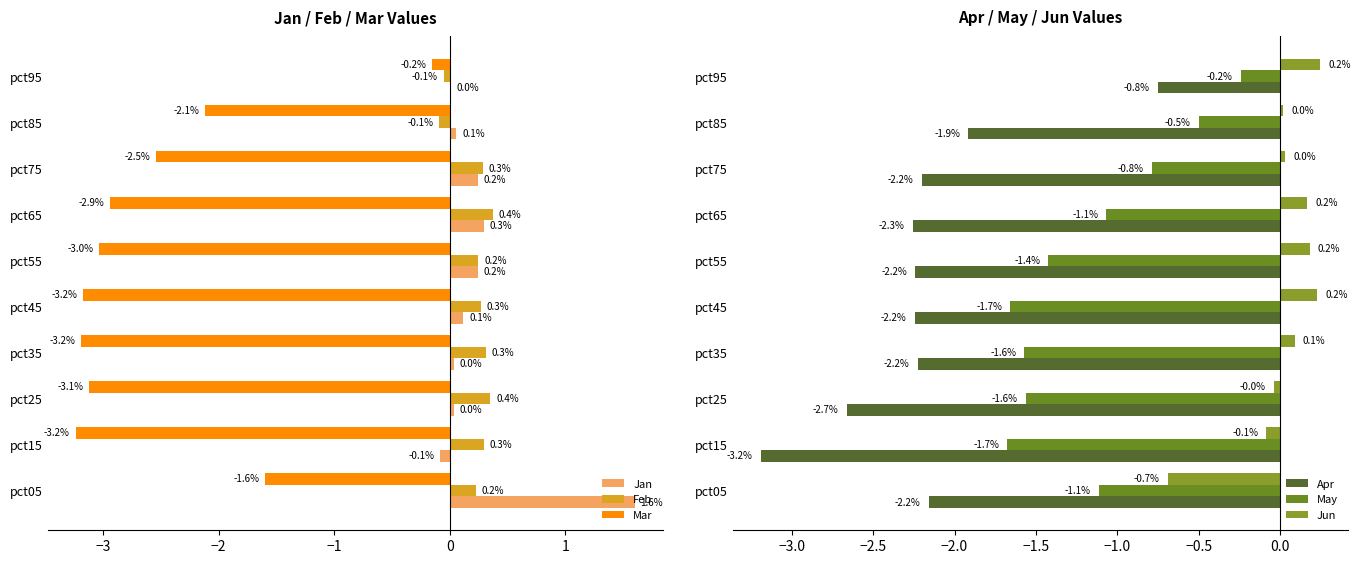

What is the sum of the Feb values at pct65 and pct45?

0.6